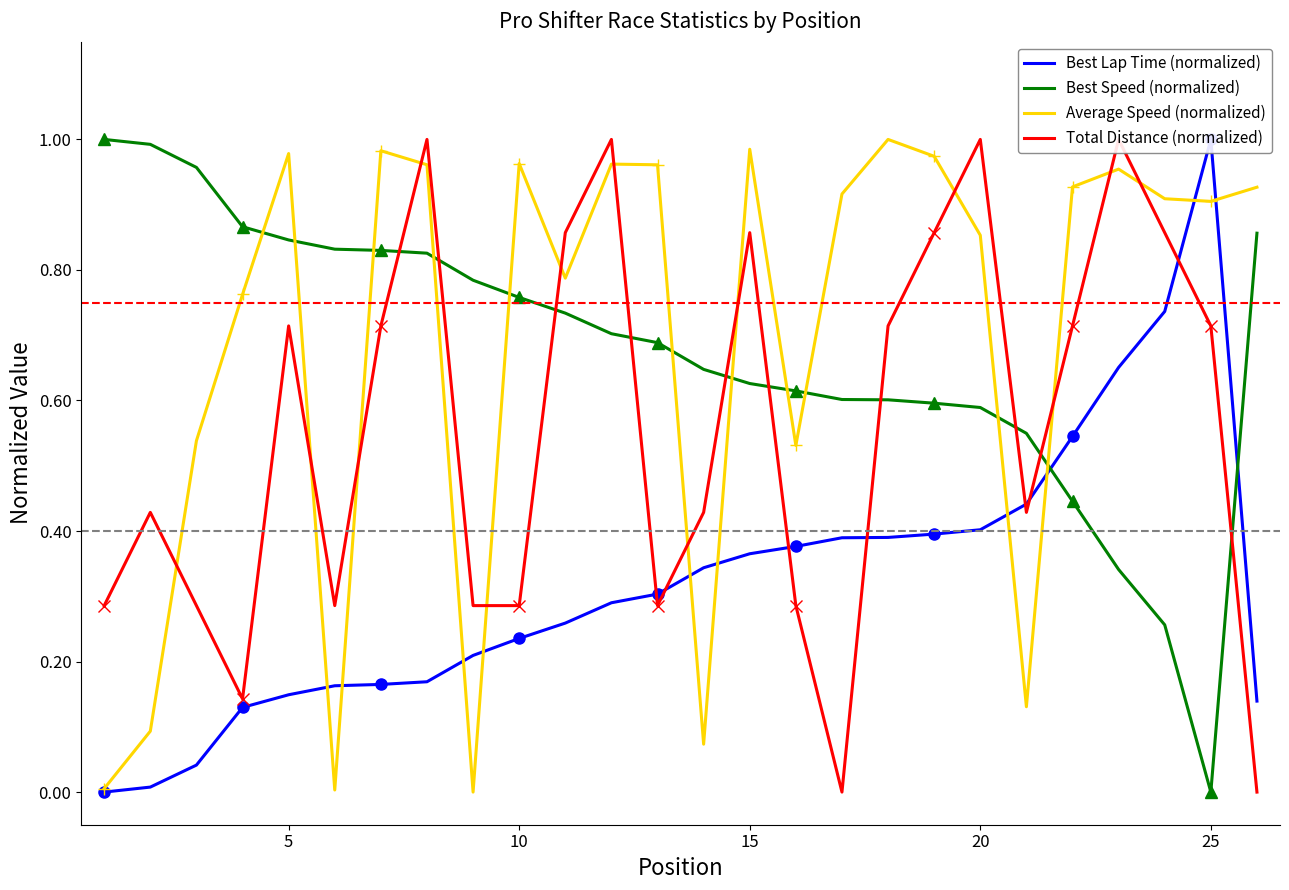

How many times do Best Speed (normalized) and Average Speed (normalized) cross each other?

11